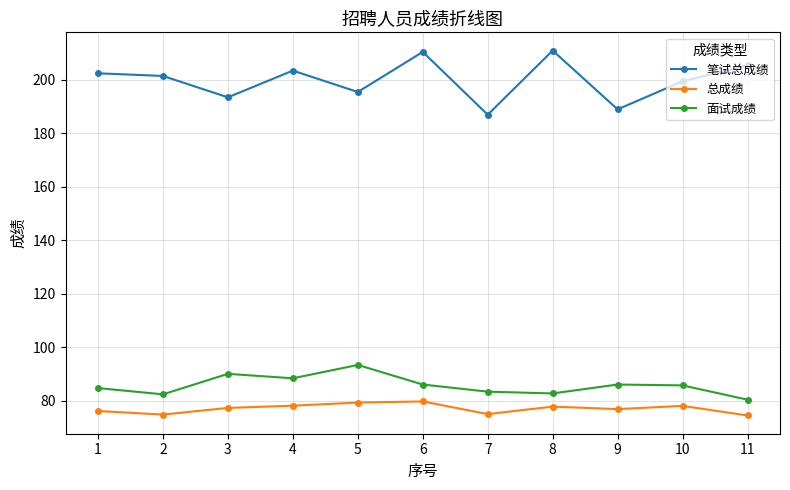

True or false: 笔试总成绩 has more than 2 interior local peaks.

True